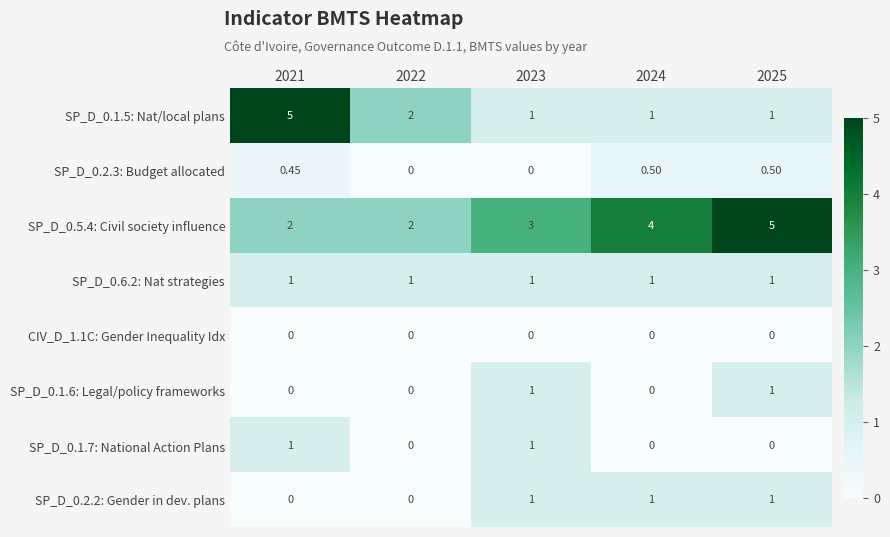

At how many categories does at least one series exceed 4?

2